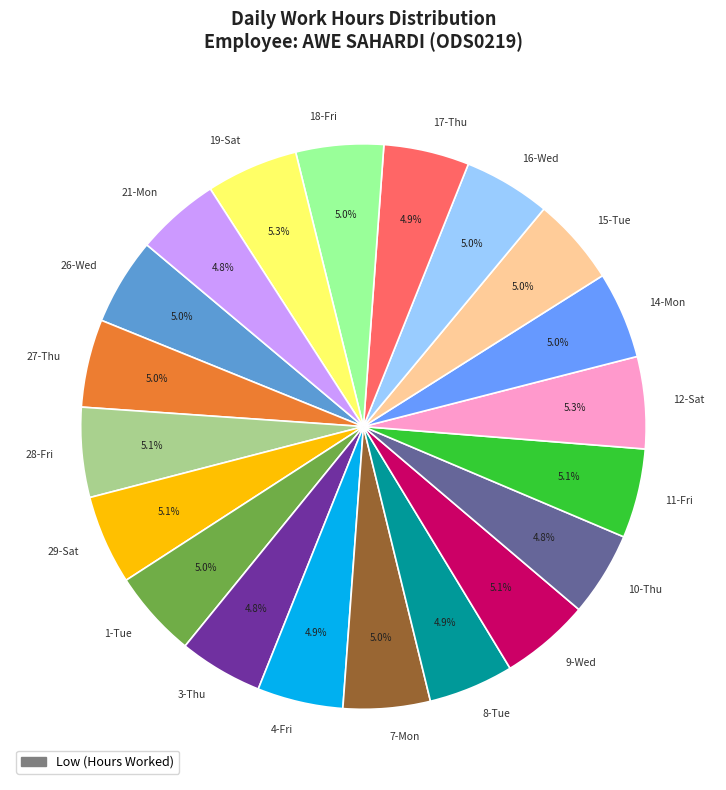

How much of the chart is everything except 21-Mon?

95.2%